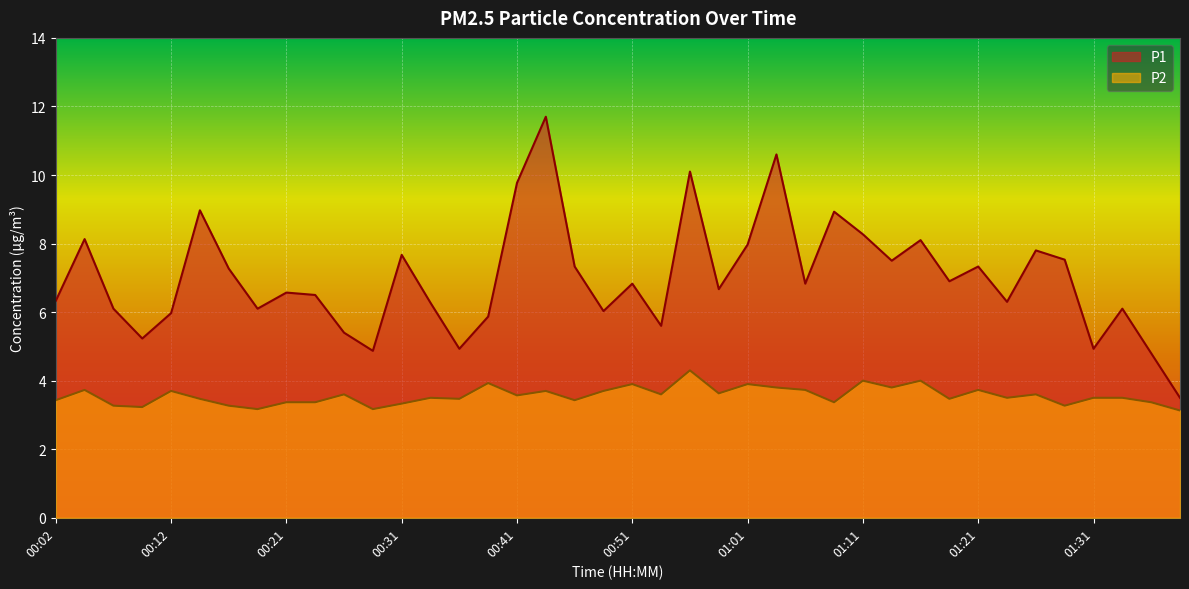

What is the difference between the second highest and minimum values in the P1 series?

7.1